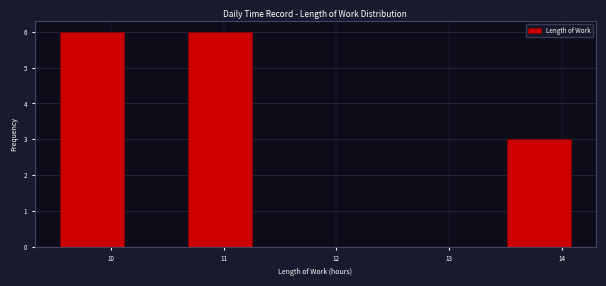

Reading left to right, transcribe this chart: for each bar, give the range it covers on the x-axis and its height. Neither the bar edges nor the heights are printed on the chart, so give them approximately, as read against the axes.

9.6 to 10.1: 6
10.1 to 10.7: 0
10.7 to 11.2: 6
11.2 to 11.8: 0
11.8 to 12.4: 0
12.4 to 12.9: 0
12.9 to 13.5: 0
13.5 to 14.1: 3